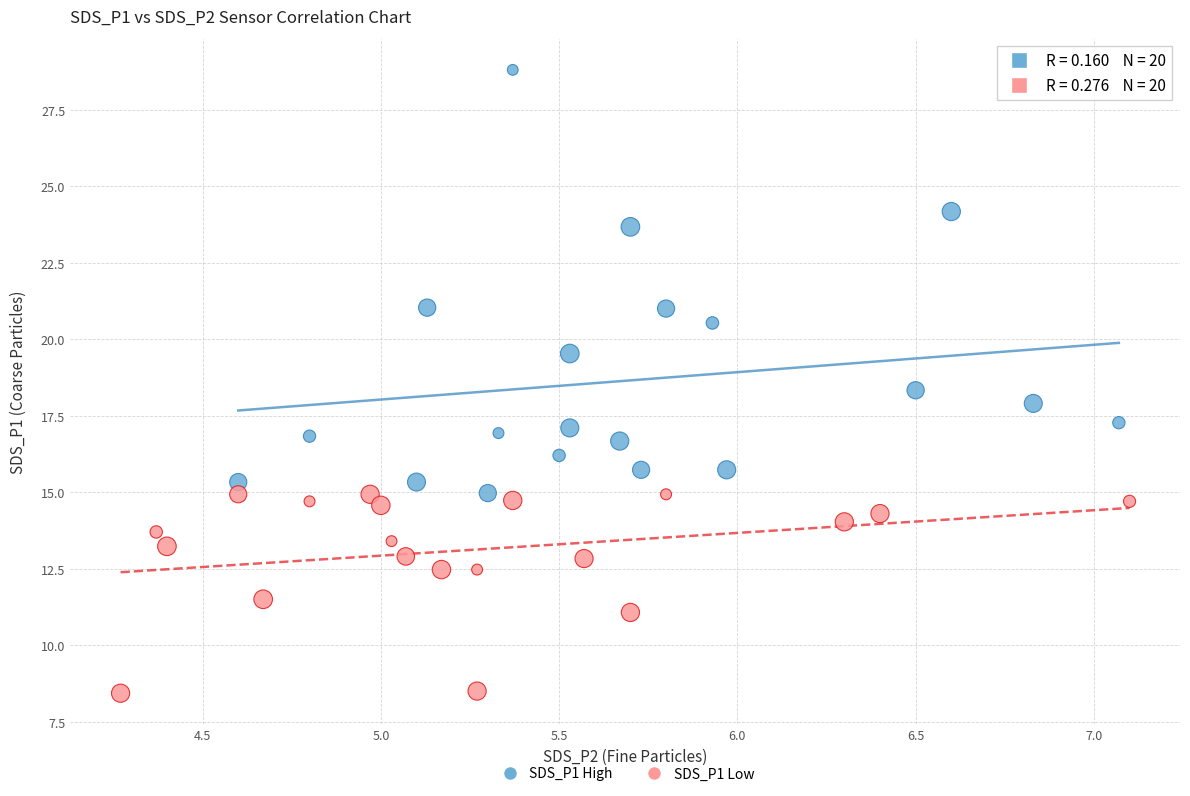

Which series reaches the maximum Y coordinate?

SDS_P1 High